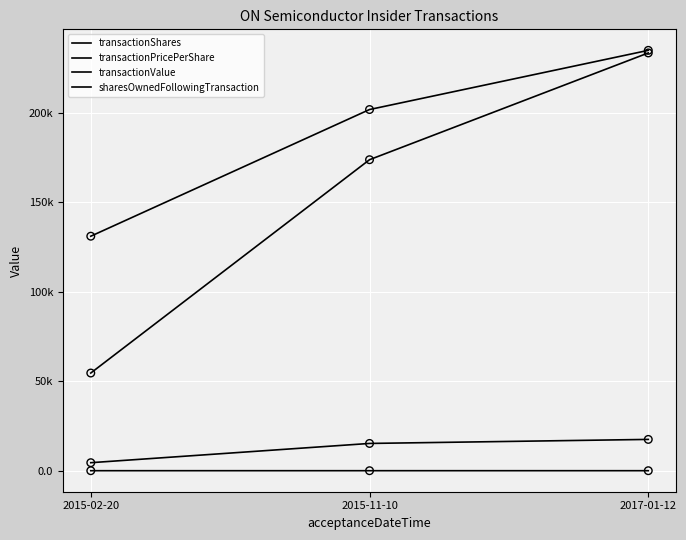

Does the chart have visible grid lines?

Yes